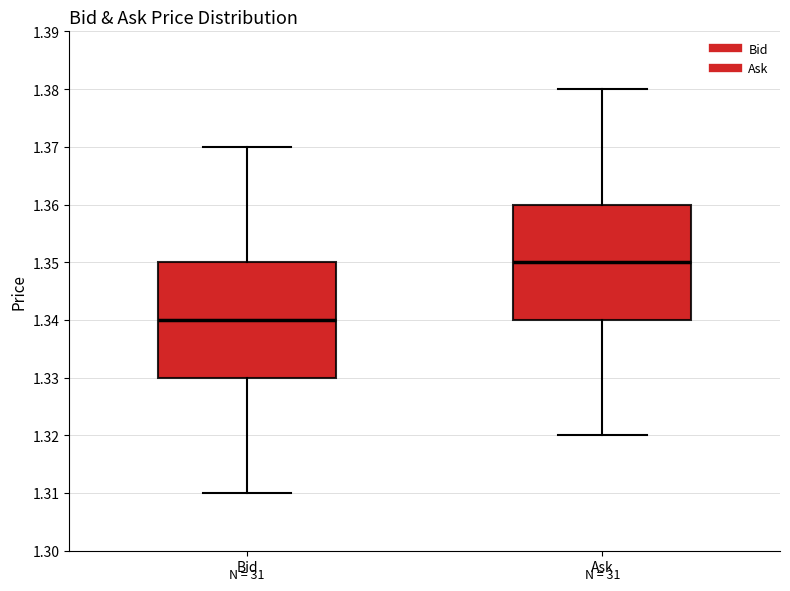

Reading left to right, read every box against the y-axis: the position of its median line, the range the box covers, and the ends of its whiskers. The values are not printed on the chart, so give them approximately, as read against the axis.

Bid: median 1.34, box 1.33 to 1.35, whiskers 1.31 to 1.37
Ask: median 1.35, box 1.34 to 1.36, whiskers 1.32 to 1.38